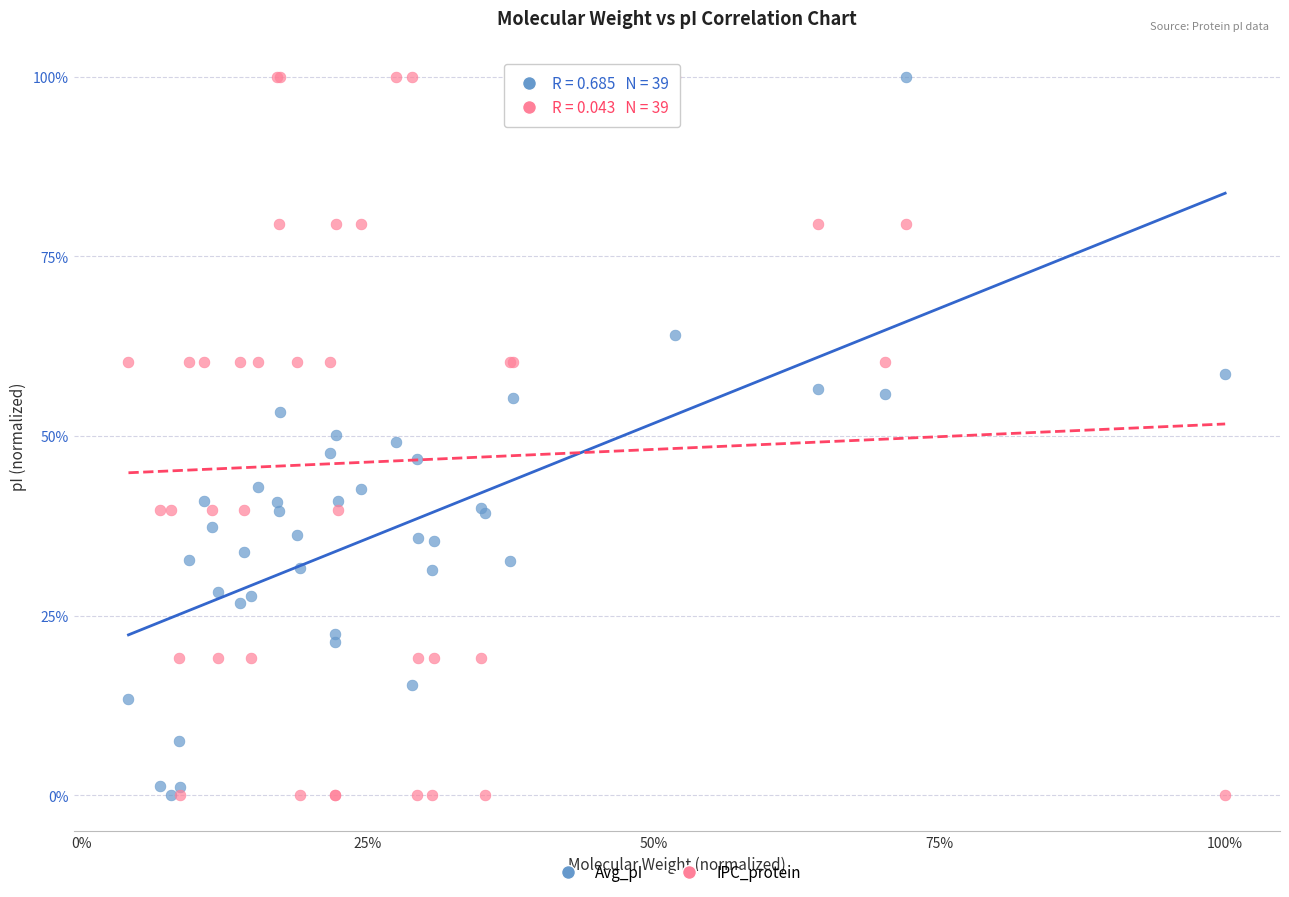

What are all the series names shown in the legend?

Avg_pI, IPC_protein